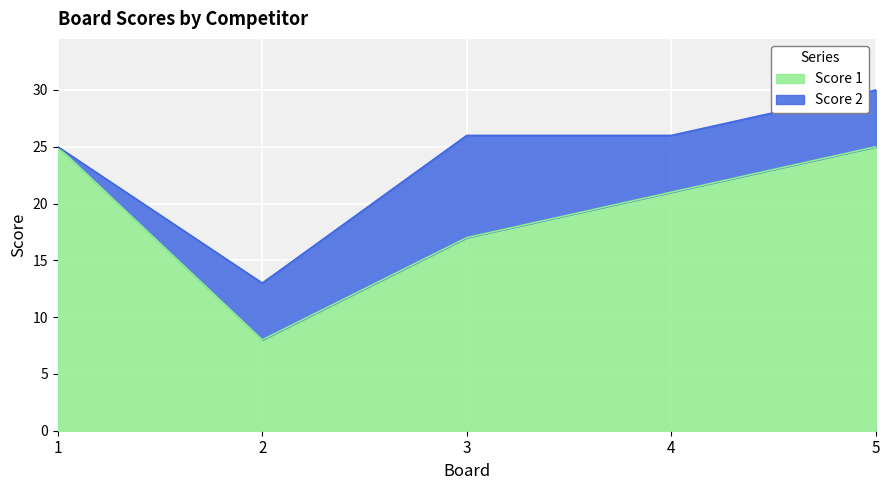

At which label does the data first exceed 21?

1